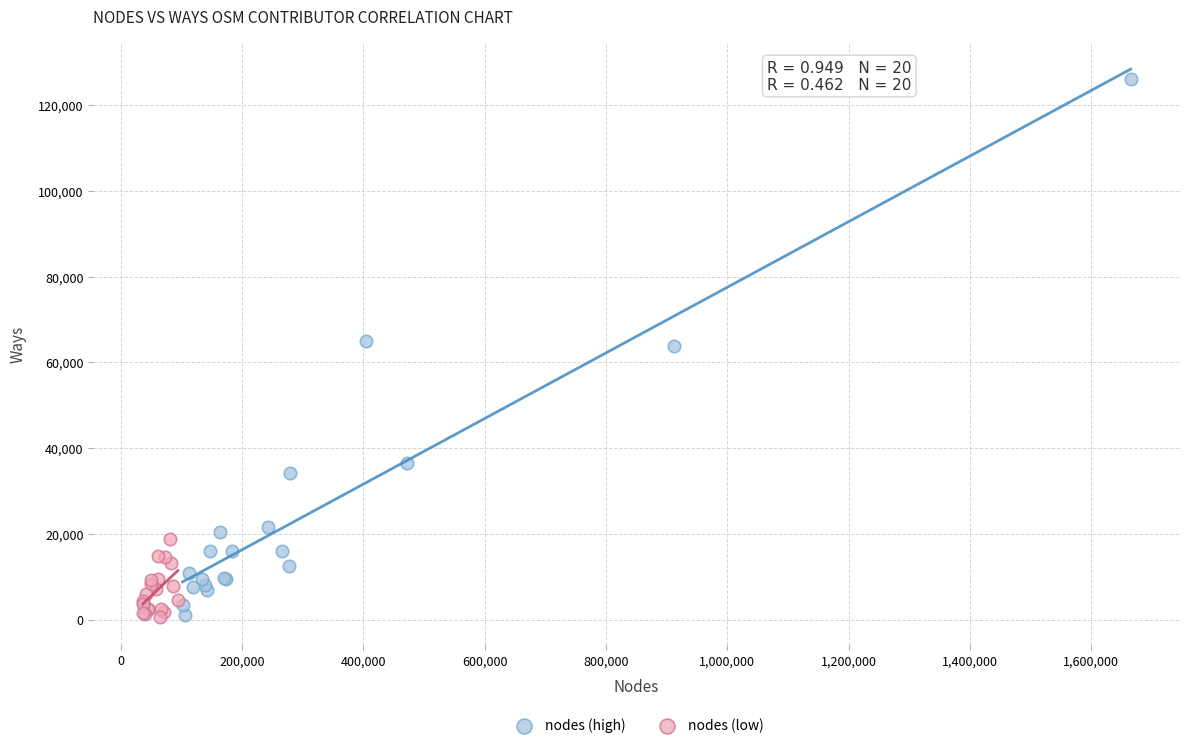

Which series contains the highest Y value?

nodes (high)